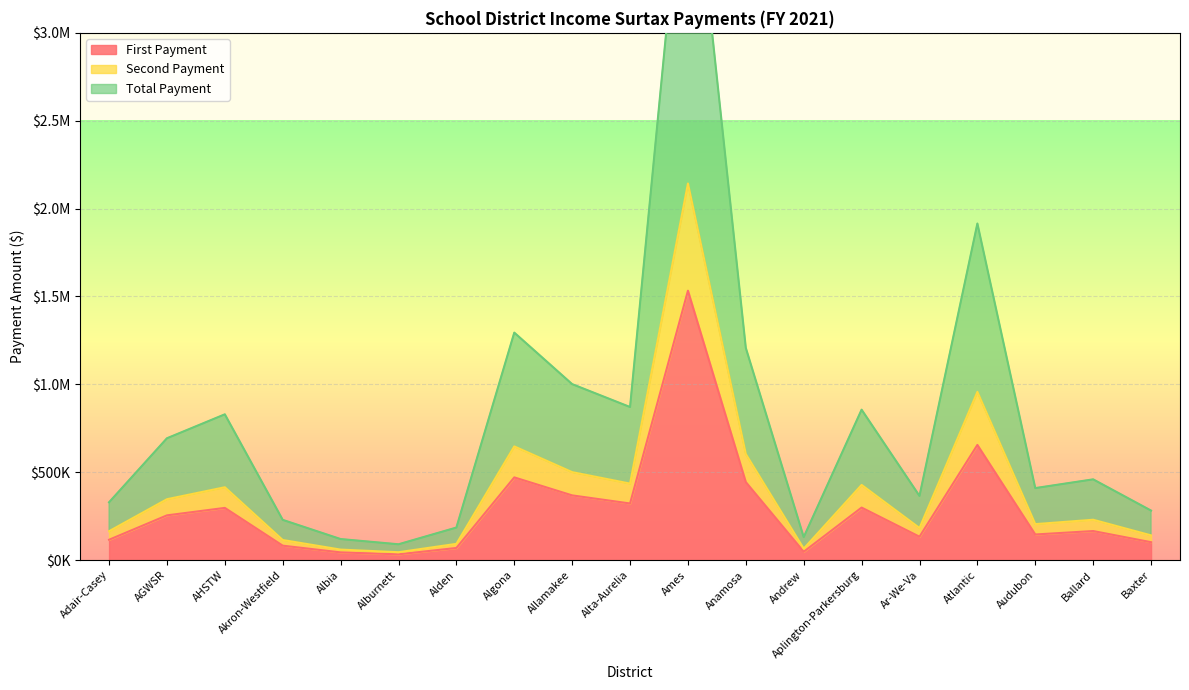

What is the maximum value shown in the chart?

4286178.0